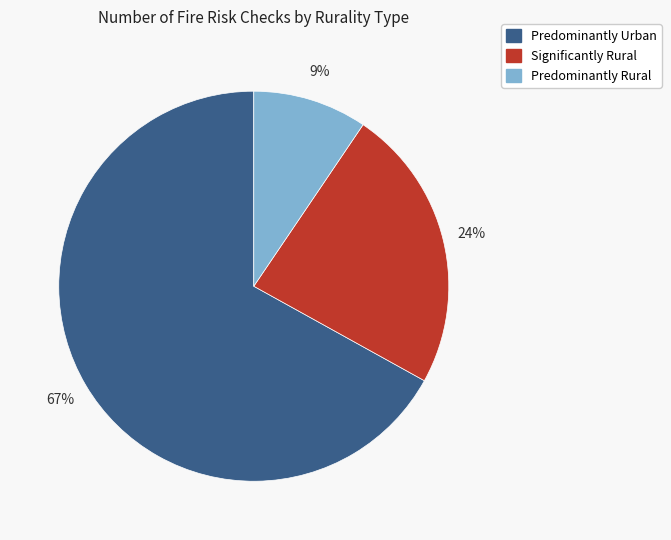

Which slice is the smallest?

Predominantly Rural